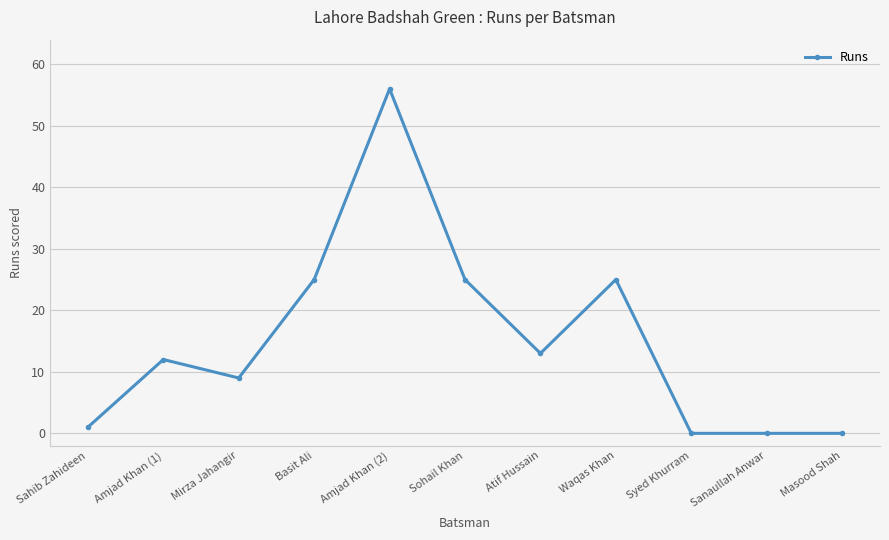

What is the difference between the second highest and minimum values?

25